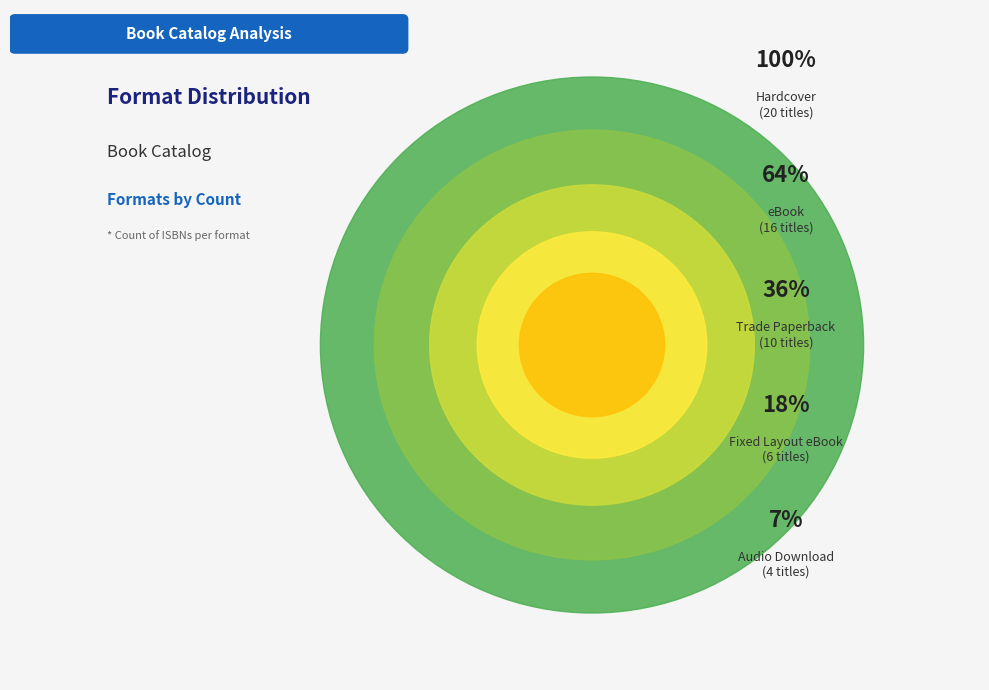

Which category has the biggest portion of the pie?

Hardcover